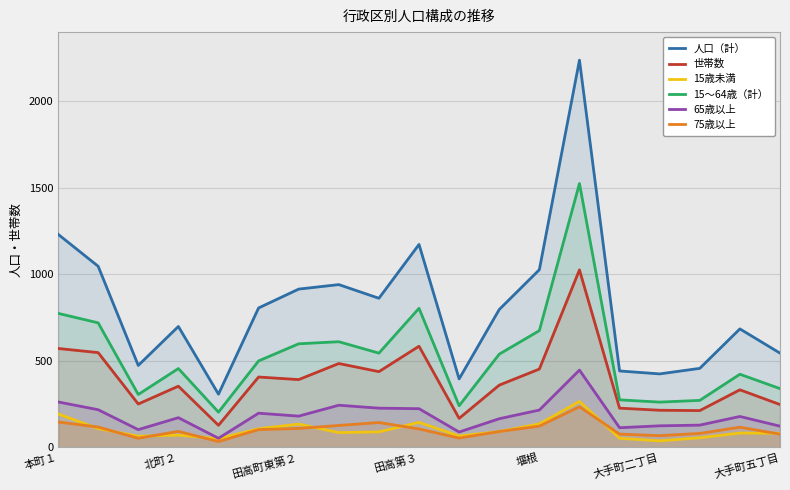

Which series has the largest total across all categories?

人口（計）